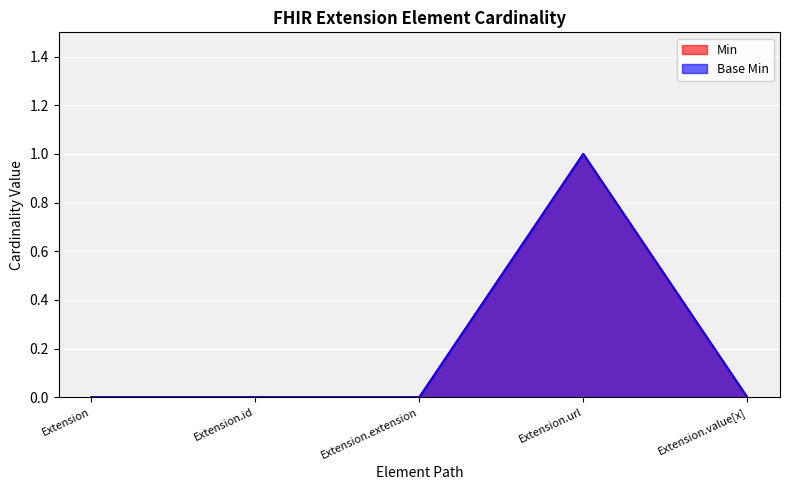

Is the value of Base Min at Extension.url greater than the value of Min at Extension.id?

Yes